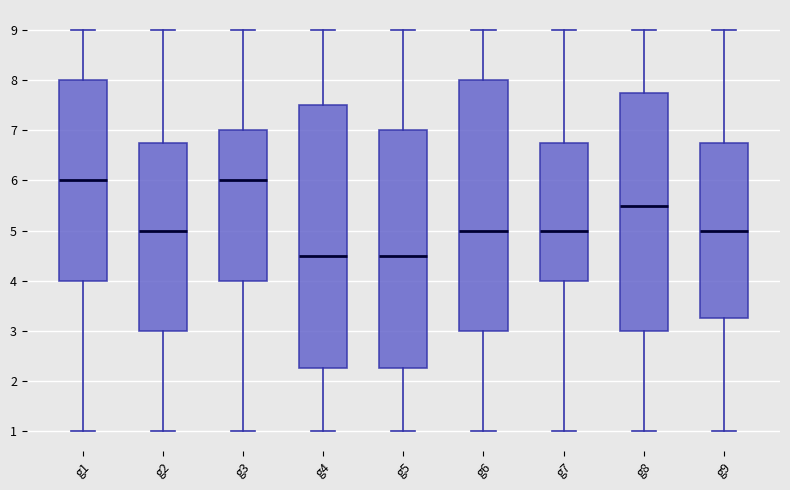

Comparing the boxes themselves (not the whiskers), which one is the tallest?

g4